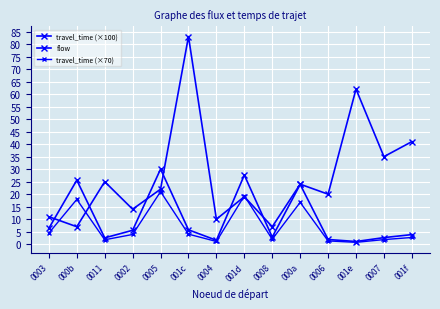

What is the average value of the flow series?

27.1